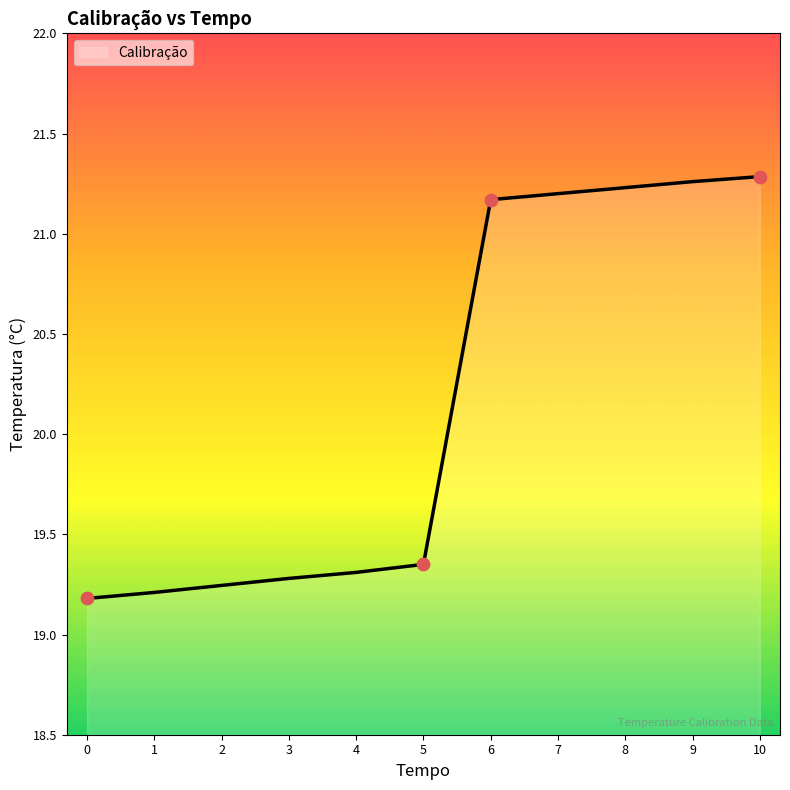

Between 6 and 0, which is larger?

6